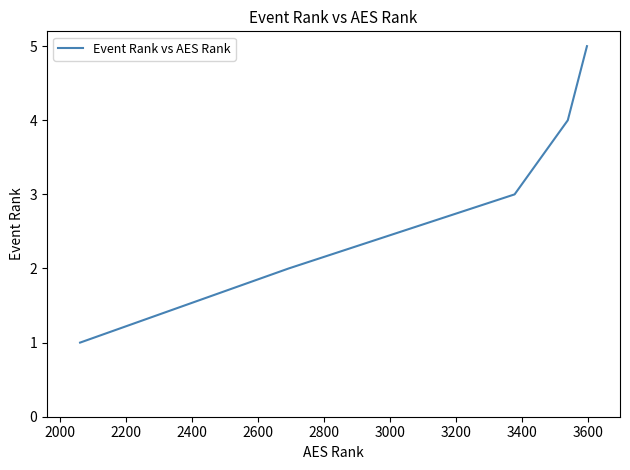

Reading right to left, extract all data points from this chart.

5	4	3	2	1